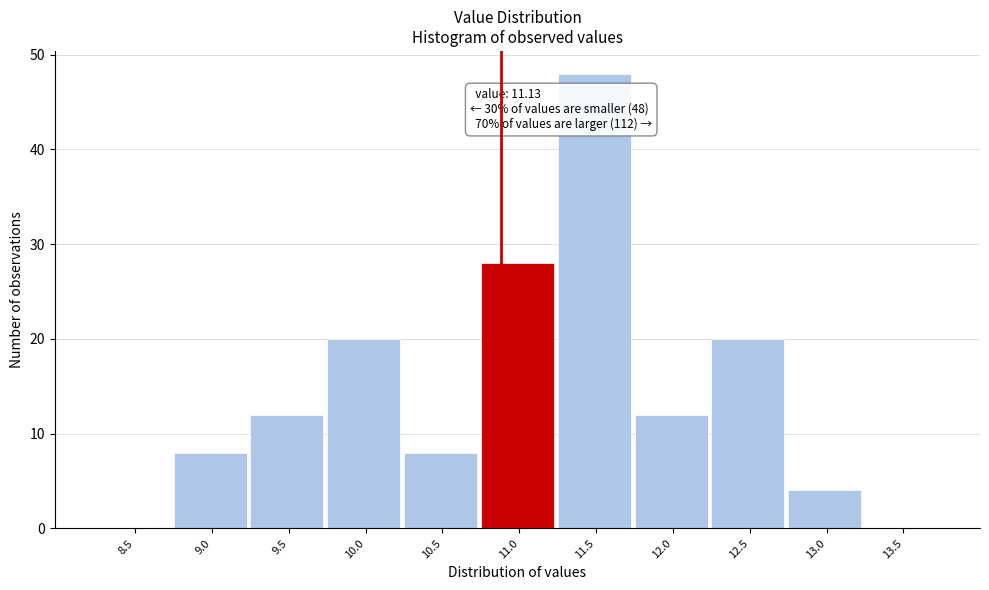

Reading left to right, what are all the values shown in this chart?

8.5=0	9.0=8	9.5=12	10.0=20	10.5=8	11.0=28	11.5=48	12.0=12	12.5=20	13.0=4	13.5=0